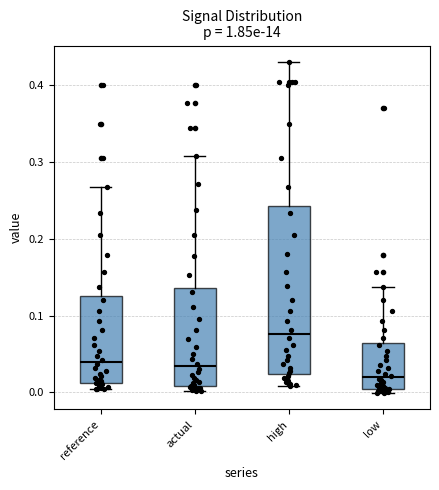

Comparing the boxes themselves (not the whiskers), which one is the tallest?

high